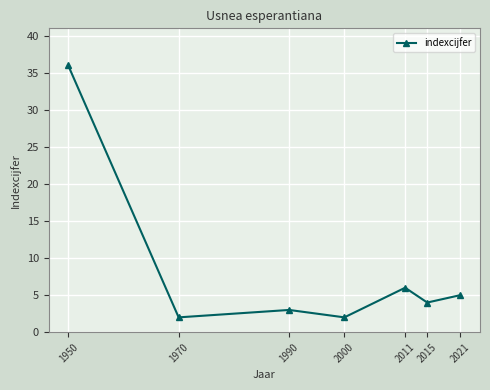

What is the value of the 5th point from the left?

6